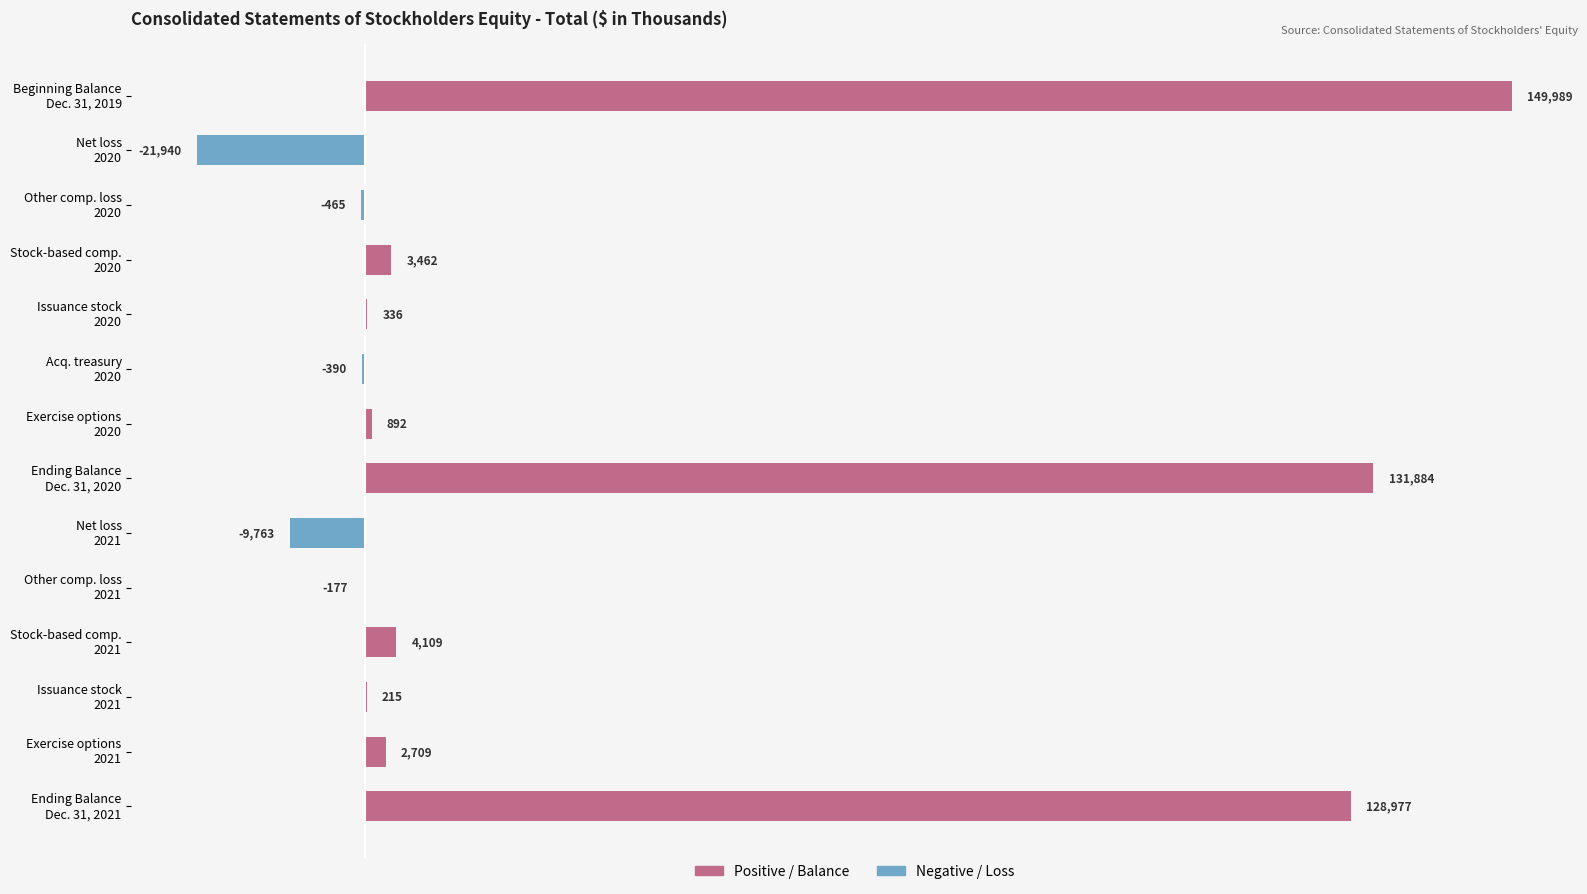

What is the maximum value shown in the chart?

149989